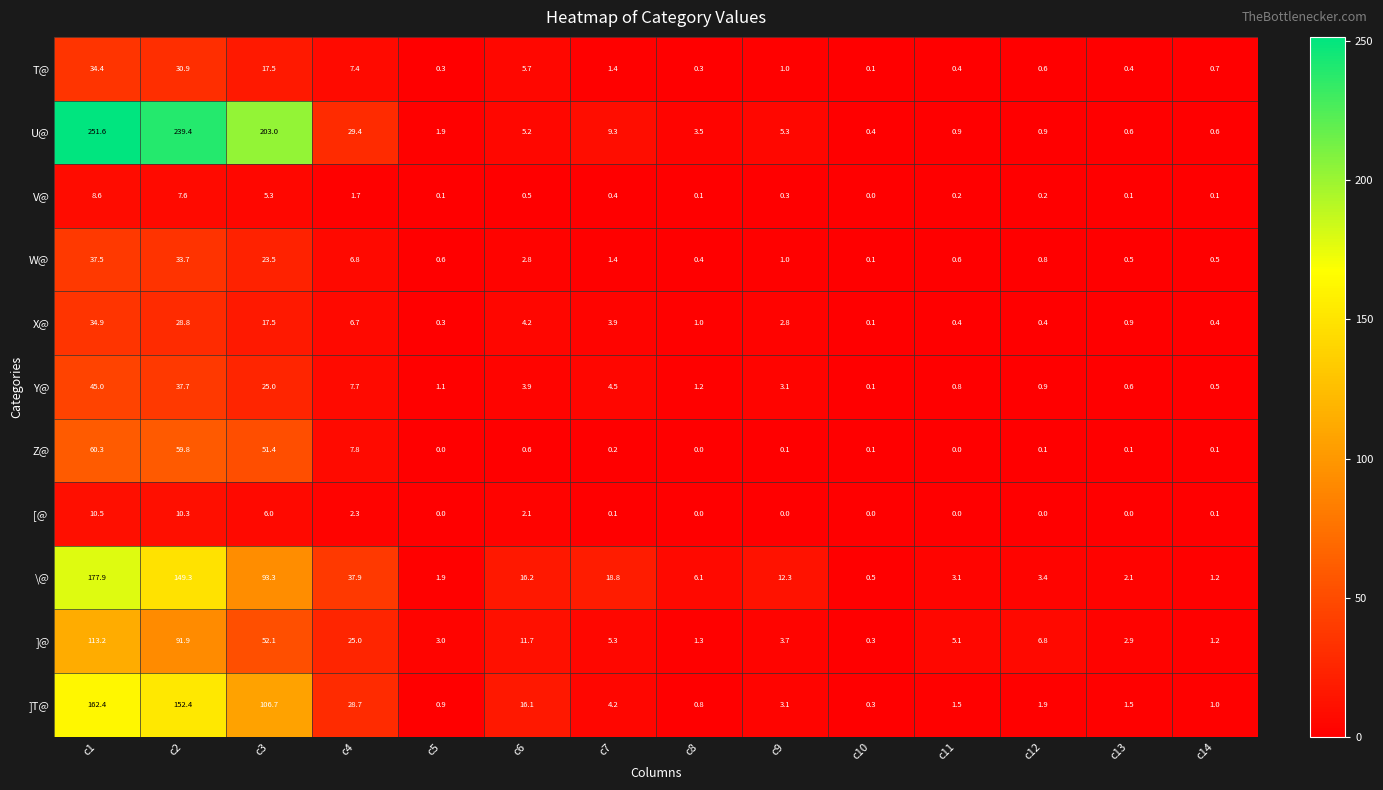

How many data points does each series have?

14